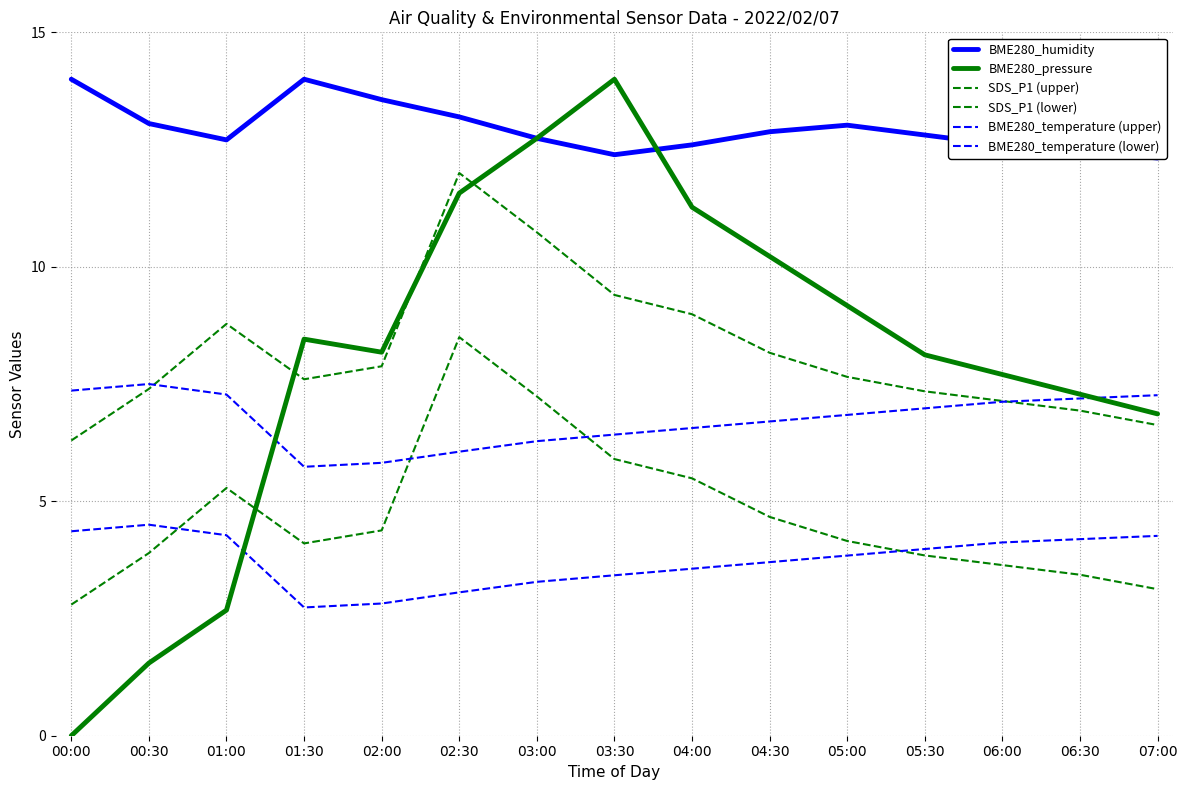

At which label is BME280_temperature (lower) closest to 3?

02:30